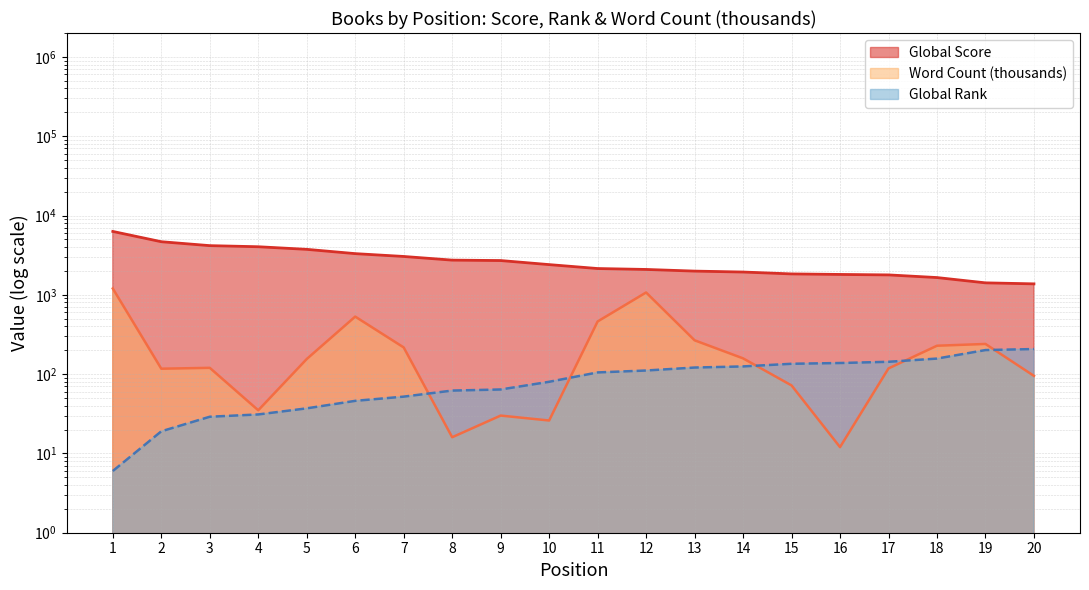

True or false: Global Rank has a value of 37.0 at 5.

True